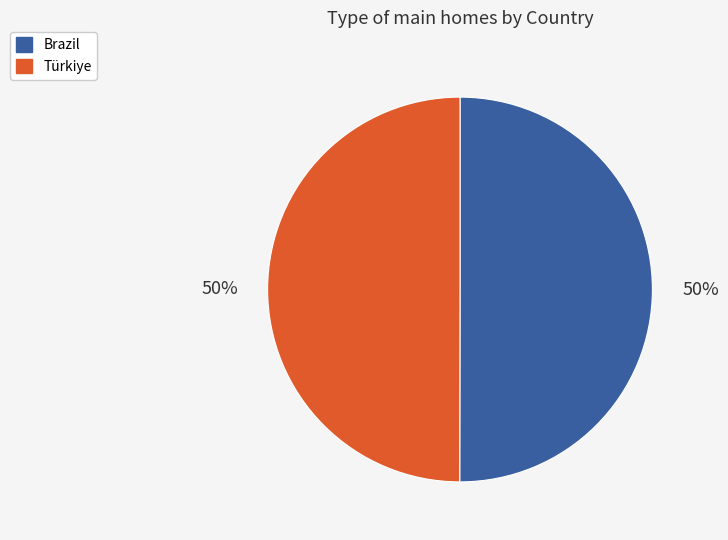

To the nearest percent, what portion does Brazil represent?

50%